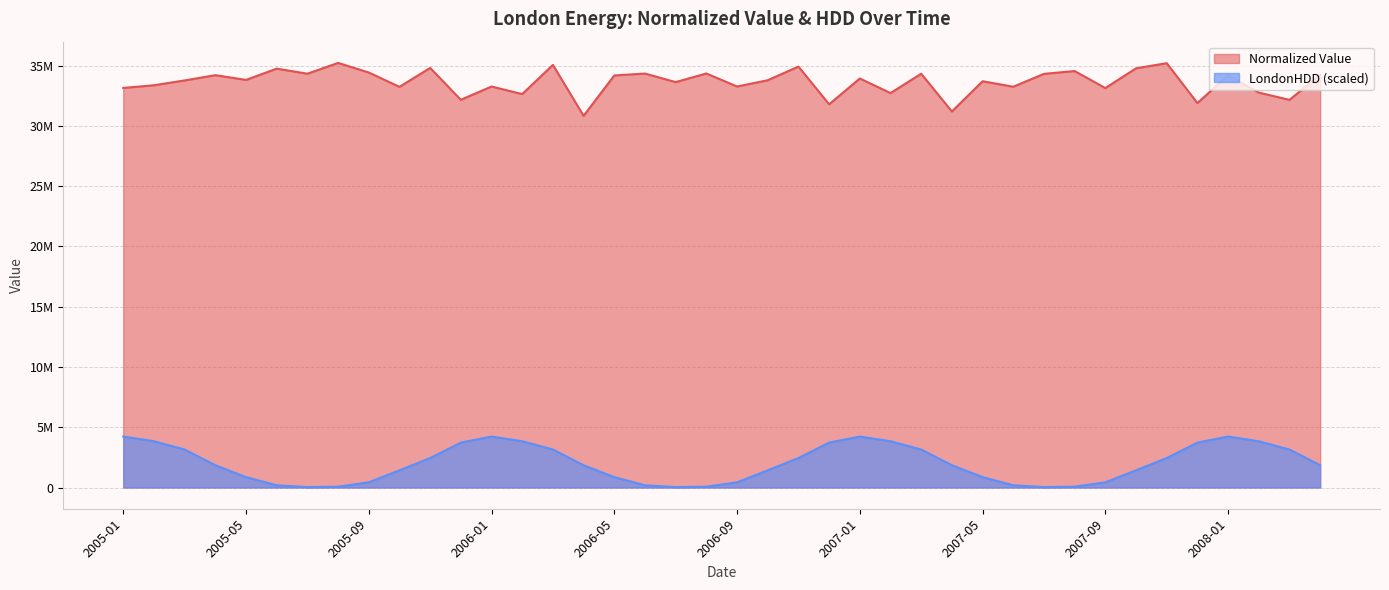

Is the value of Normalized Value at 2005-07 greater than the value of LondonHDD at 2006-05?

Yes